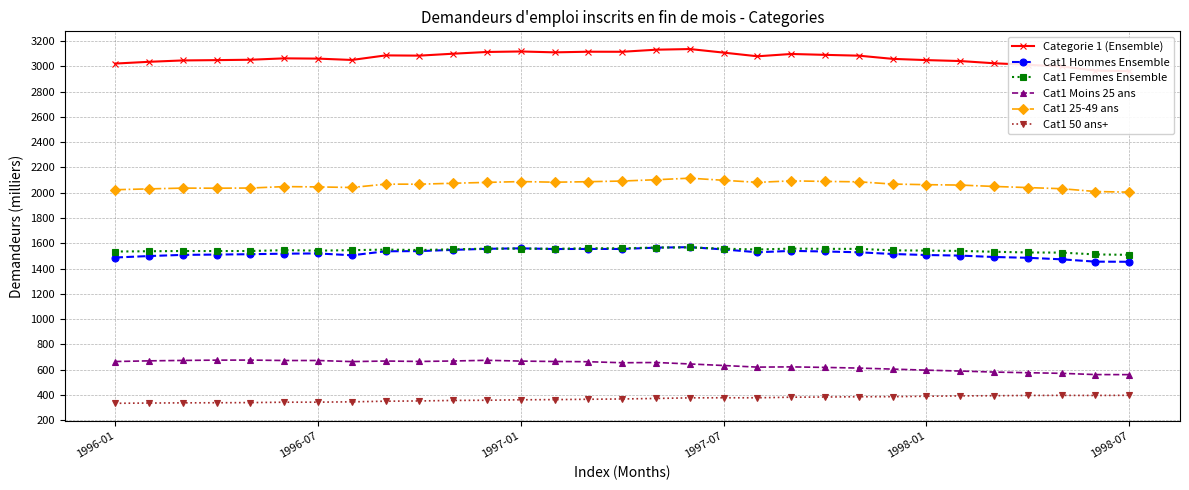

True or false: Cat1 50 ans+ and Cat1 Hommes Ensemble cross at least once.

False